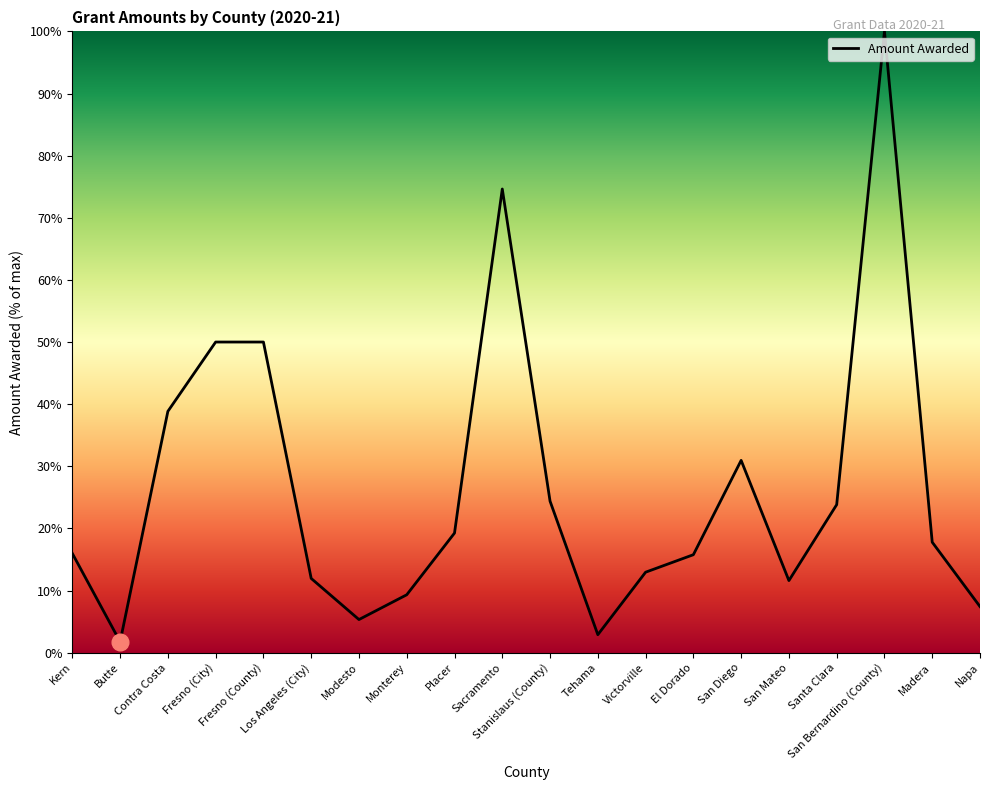

What is the greatest value displayed?

100.0